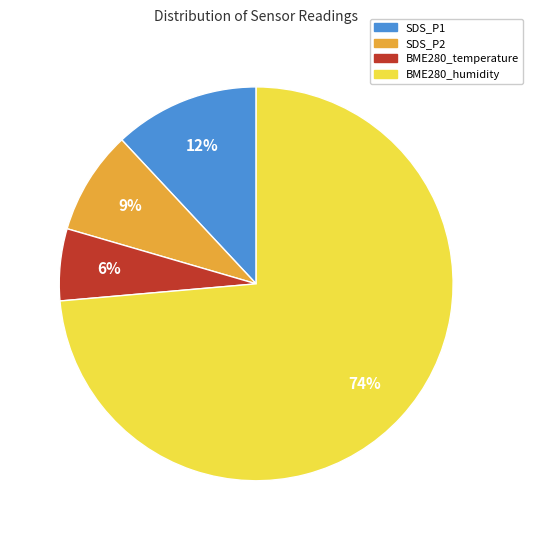

How many segments does this pie chart have?

4